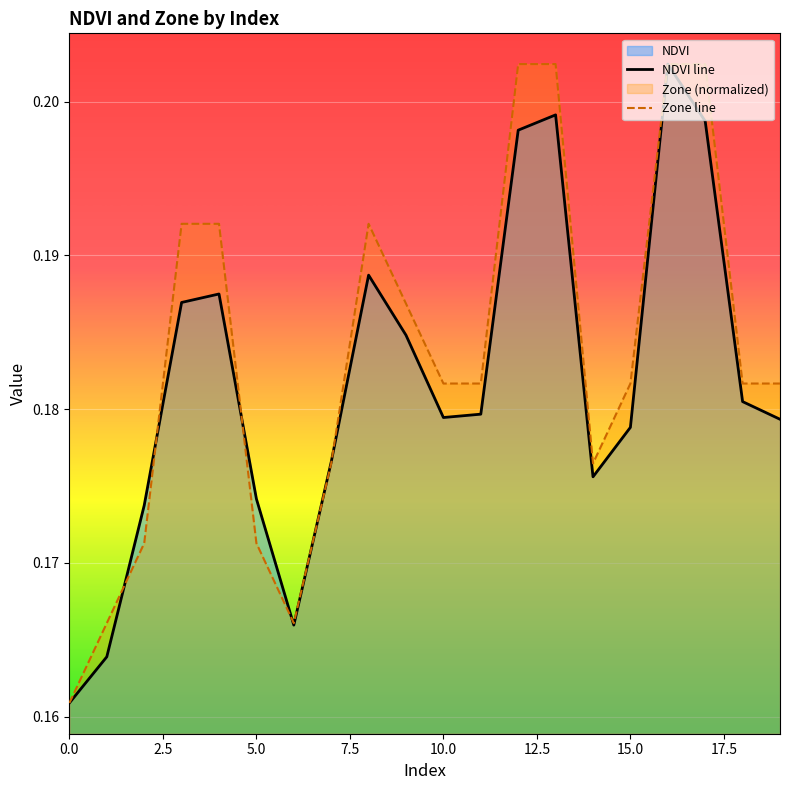

What is the highest value of the NDVI line series?

0.2